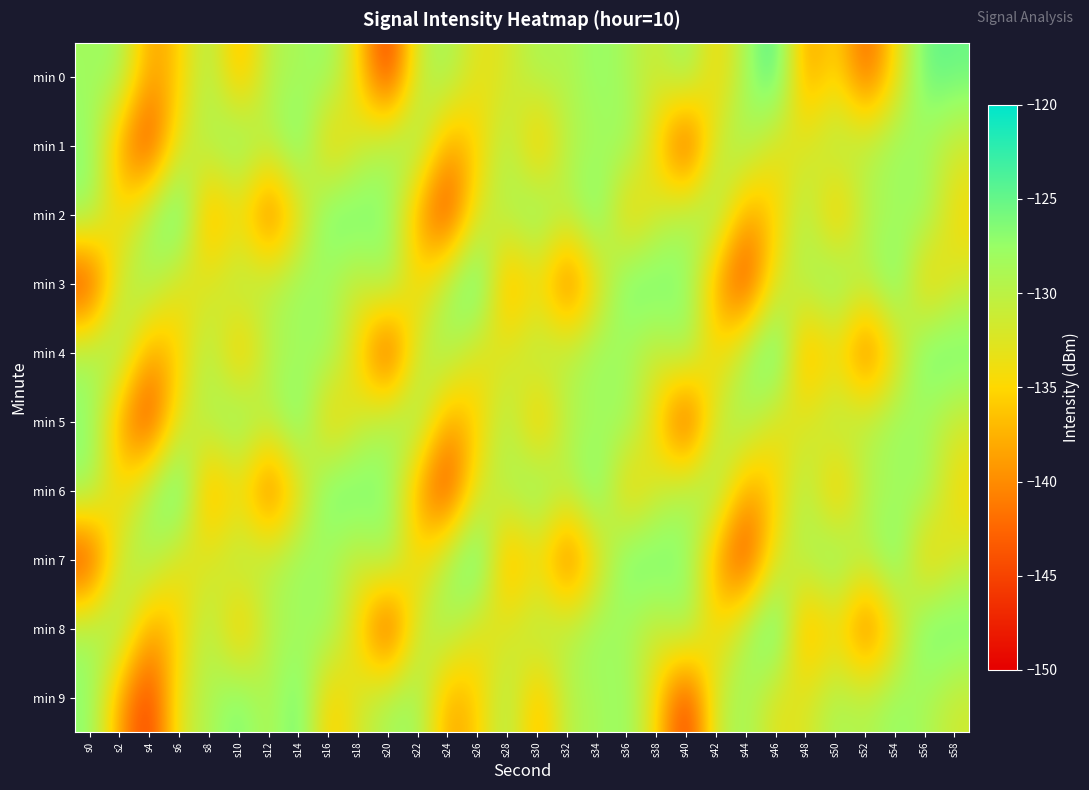

Reading left to right, extract all data points from this chart.

min 0: s0=-128.2	s2=-127.6	s4=-139.2	s6=-135.9	s8=-128.3	s10=-138.4	s12=-129.4	s14=-128.8	s16=-127.0	s18=-134.8	s20=-147.1	s22=-130.6	s24=-127.9	s26=-133.5	s28=-132.3	s30=-128.5	s32=-129.5	s34=-127.1	s36=-128.7	s38=-131.6	s40=-126.8	s42=-135.6	s44=-128.4	s46=-122.6	s48=-140.0	s50=-134.0	s52=-143.7	s54=-134.7	s56=-124.7	s58=-125.2
min 1: s0=-126.7	s2=-138.9	s4=-146.5	s6=-131.9	s8=-129.1	s10=-125.5	s12=-130.1	s14=-124.4	s16=-136.8	s18=-131.7	s20=-128.2	s22=-127.6	s24=-139.2	s26=-135.9	s28=-128.3	s30=-138.4	s32=-129.4	s34=-128.8	s36=-127.0	s38=-134.8	s40=-147.1	s42=-130.6	s44=-127.9	s46=-133.5	s48=-132.3	s50=-128.5	s52=-129.5	s54=-127.1	s56=-128.7	s58=-131.6
min 2: s0=-126.8	s2=-135.6	s4=-128.4	s6=-122.6	s8=-140.0	s10=-134.0	s12=-143.7	s14=-134.7	s16=-124.7	s18=-125.2	s20=-126.7	s22=-138.9	s24=-146.5	s26=-131.9	s28=-129.1	s30=-125.5	s32=-130.1	s34=-124.4	s36=-136.8	s38=-131.7	s40=-128.2	s42=-127.6	s44=-139.2	s46=-135.9	s48=-128.3	s50=-138.4	s52=-129.4	s54=-128.8	s56=-127.0	s58=-134.8
min 3: s0=-147.1	s2=-130.6	s4=-127.9	s6=-133.5	s8=-132.3	s10=-128.5	s12=-129.5	s14=-127.1	s16=-128.7	s18=-131.6	s20=-126.8	s22=-135.6	s24=-128.4	s26=-122.6	s28=-140.0	s30=-134.0	s32=-143.7	s34=-134.7	s36=-124.7	s38=-125.2	s40=-126.7	s42=-138.9	s44=-146.5	s46=-131.9	s48=-129.1	s50=-125.5	s52=-130.1	s54=-124.4	s56=-136.8	s58=-131.7
min 4: s0=-128.2	s2=-127.6	s4=-139.2	s6=-135.9	s8=-128.3	s10=-138.4	s12=-129.4	s14=-128.8	s16=-127.0	s18=-134.8	s20=-147.1	s22=-130.6	s24=-127.9	s26=-133.5	s28=-132.3	s30=-128.5	s32=-129.5	s34=-127.1	s36=-128.7	s38=-131.6	s40=-126.8	s42=-135.6	s44=-128.4	s46=-122.6	s48=-140.0	s50=-134.0	s52=-143.7	s54=-134.7	s56=-124.7	s58=-125.2
min 5: s0=-126.7	s2=-138.9	s4=-146.5	s6=-131.9	s8=-129.1	s10=-125.5	s12=-130.1	s14=-124.4	s16=-136.8	s18=-131.7	s20=-128.2	s22=-127.6	s24=-139.2	s26=-135.9	s28=-128.3	s30=-138.4	s32=-129.4	s34=-128.8	s36=-127.0	s38=-134.8	s40=-147.1	s42=-130.6	s44=-127.9	s46=-133.5	s48=-132.3	s50=-128.5	s52=-129.5	s54=-127.1	s56=-128.7	s58=-131.6
min 6: s0=-126.8	s2=-135.6	s4=-128.4	s6=-122.6	s8=-140.0	s10=-134.0	s12=-143.7	s14=-134.7	s16=-124.7	s18=-125.2	s20=-126.7	s22=-138.9	s24=-146.5	s26=-131.9	s28=-129.1	s30=-125.5	s32=-130.1	s34=-124.4	s36=-136.8	s38=-131.7	s40=-128.2	s42=-127.6	s44=-139.2	s46=-135.9	s48=-128.3	s50=-138.4	s52=-129.4	s54=-128.8	s56=-127.0	s58=-134.8
min 7: s0=-147.1	s2=-130.6	s4=-127.9	s6=-133.5	s8=-132.3	s10=-128.5	s12=-129.5	s14=-127.1	s16=-128.7	s18=-131.6	s20=-126.8	s22=-135.6	s24=-128.4	s26=-122.6	s28=-140.0	s30=-134.0	s32=-143.7	s34=-134.7	s36=-124.7	s38=-125.2	s40=-126.7	s42=-138.9	s44=-146.5	s46=-131.9	s48=-129.1	s50=-125.5	s52=-130.1	s54=-124.4	s56=-136.8	s58=-131.7
min 8: s0=-128.2	s2=-127.6	s4=-139.2	s6=-135.9	s8=-128.3	s10=-138.4	s12=-129.4	s14=-128.8	s16=-127.0	s18=-134.8	s20=-147.1	s22=-130.6	s24=-127.9	s26=-133.5	s28=-132.3	s30=-128.5	s32=-129.5	s34=-127.1	s36=-128.7	s38=-131.6	s40=-126.8	s42=-135.6	s44=-128.4	s46=-122.6	s48=-140.0	s50=-134.0	s52=-143.7	s54=-134.7	s56=-124.7	s58=-125.2
min 9: s0=-126.7	s2=-138.9	s4=-146.5	s6=-131.9	s8=-129.1	s10=-125.5	s12=-130.1	s14=-124.4	s16=-136.8	s18=-131.7	s20=-128.2	s22=-127.6	s24=-139.2	s26=-135.9	s28=-128.3	s30=-138.4	s32=-129.4	s34=-128.8	s36=-127.0	s38=-134.8	s40=-147.1	s42=-130.6	s44=-127.9	s46=-133.5	s48=-132.3	s50=-128.5	s52=-129.5	s54=-127.1	s56=-128.7	s58=-131.6